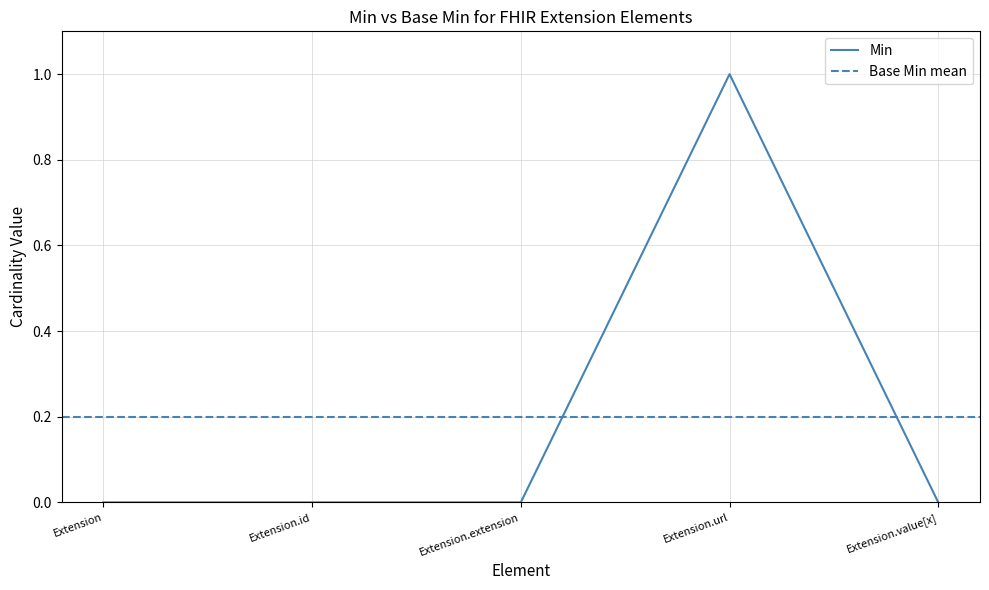

The chart shows a value of 1 at Extension.value[x]. True or false?

False